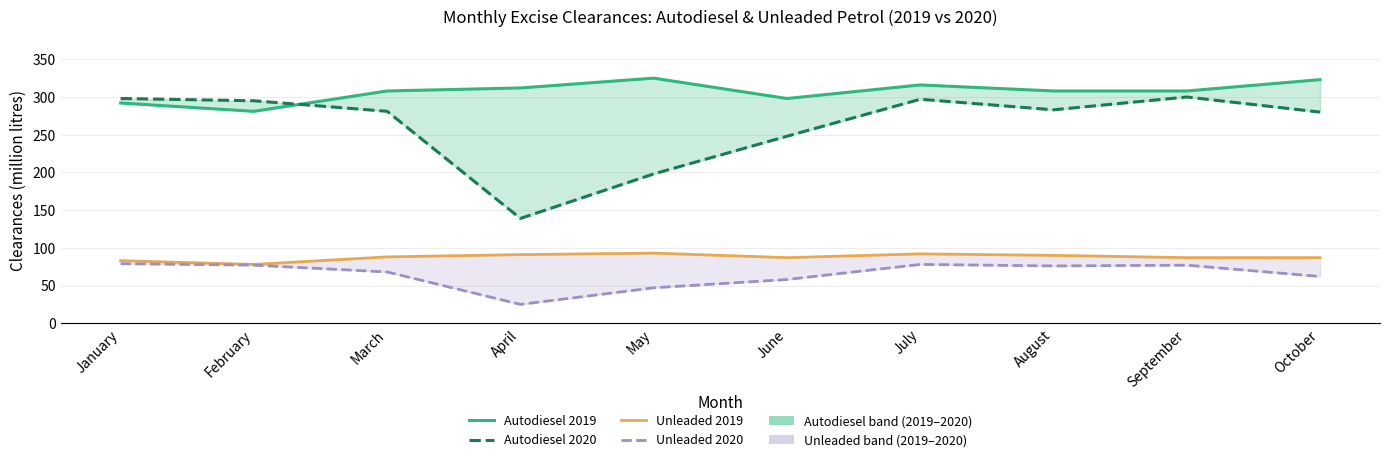

What is the value of the Autodiesel 2019 point at the 1st from the left?

292